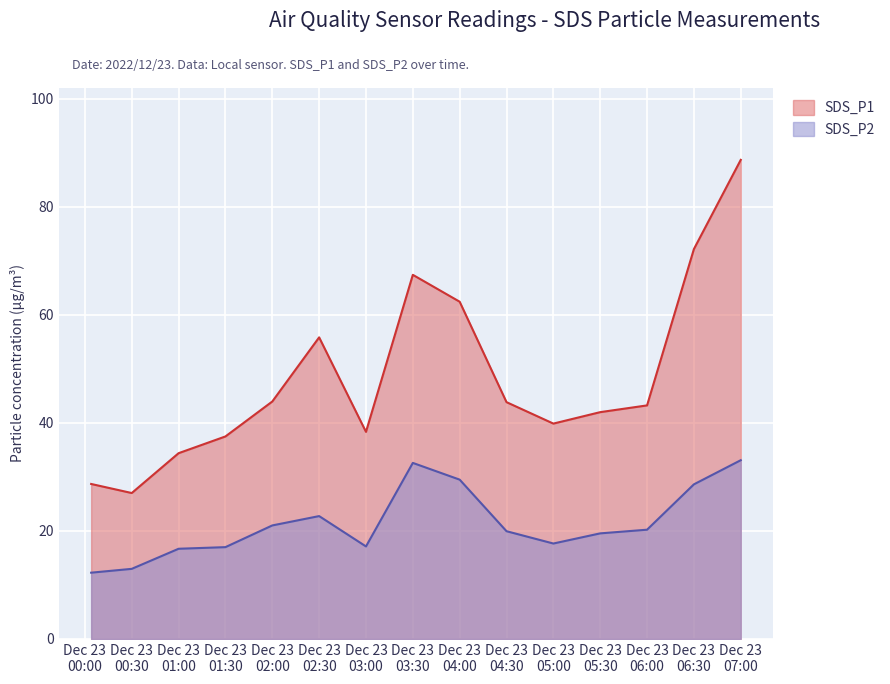

Which series has the largest total across all categories?

SDS_P1